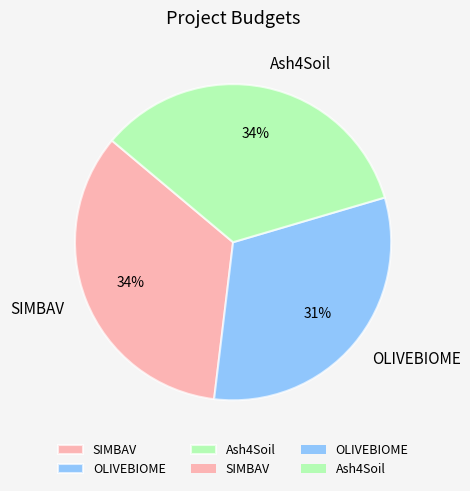

How many slices are in this pie chart?

3